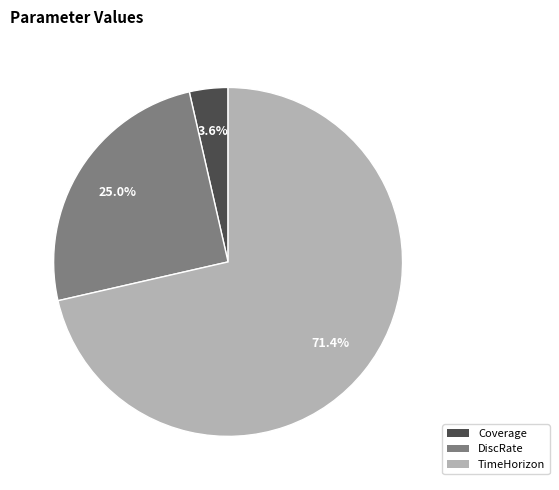

To the nearest percent, what is the difference between the DiscRate and Coverage slice percentages?

21%